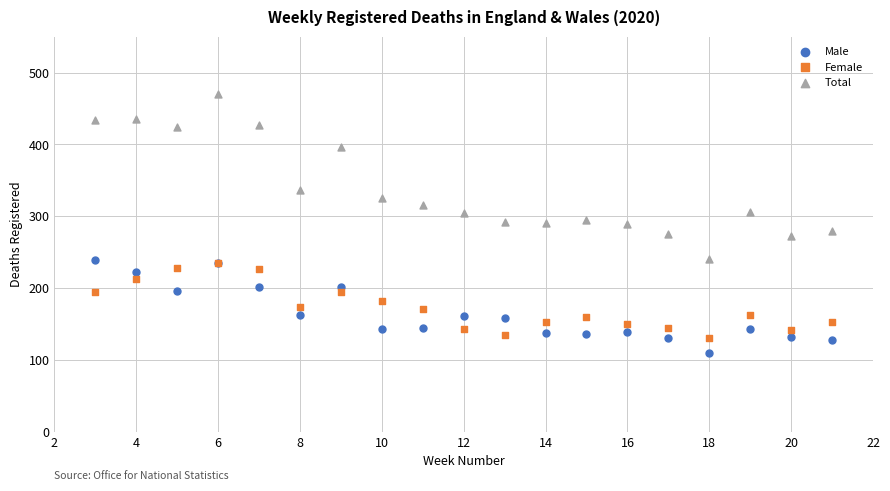

What are all the series names shown in the legend?

Male, Female, Total